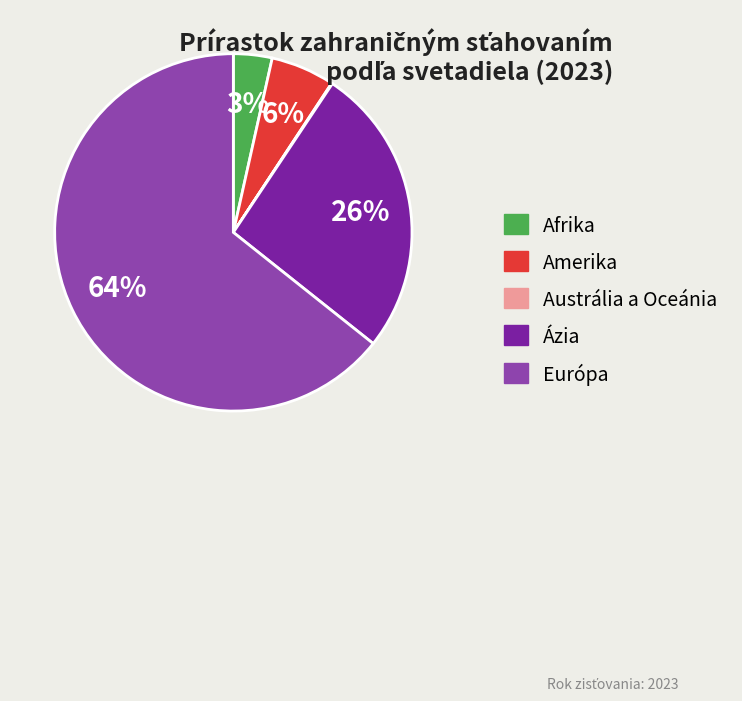

To the nearest percent, what portion does Afrika represent?

3%